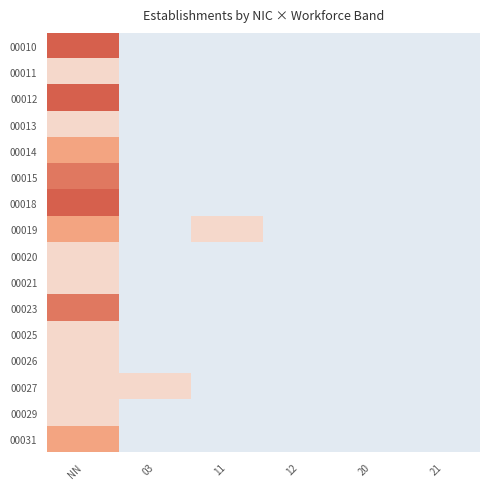

Reading left to right, list all the values displayed in this chart.

00010: NN=6.0	03=-0.3	11=-0.3	12=-0.3	20=-0.3	21=-0.3
00011: NN=0.5	03=-0.3	11=-0.3	12=-0.3	20=-0.3	21=-0.3
00012: NN=2.8	03=-0.3	11=-0.3	12=-0.3	20=-0.3	21=-0.3
00013: NN=0.5	03=-0.3	11=-0.3	12=-0.3	20=-0.3	21=-0.3
00014: NN=1.3	03=-0.3	11=-0.3	12=-0.3	20=-0.3	21=-0.3
00015: NN=2.0	03=-0.3	11=-0.3	12=-0.3	20=-0.3	21=-0.3
00018: NN=5.2	03=-0.3	11=-0.3	12=-0.3	20=-0.3	21=-0.3
00019: NN=1.3	03=-0.3	11=0.5	12=-0.3	20=-0.3	21=-0.3
00020: NN=0.5	03=-0.3	11=-0.3	12=-0.3	20=-0.3	21=-0.3
00021: NN=0.5	03=-0.3	11=-0.3	12=-0.3	20=-0.3	21=-0.3
00023: NN=2.0	03=-0.3	11=-0.3	12=-0.3	20=-0.3	21=-0.3
00025: NN=0.5	03=-0.3	11=-0.3	12=-0.3	20=-0.3	21=-0.3
00026: NN=0.5	03=-0.3	11=-0.3	12=-0.3	20=-0.3	21=-0.3
00027: NN=0.5	03=0.5	11=-0.3	12=-0.3	20=-0.3	21=-0.3
00029: NN=0.5	03=-0.3	11=-0.3	12=-0.3	20=-0.3	21=-0.3
00031: NN=1.3	03=-0.3	11=-0.3	12=-0.3	20=-0.3	21=-0.3